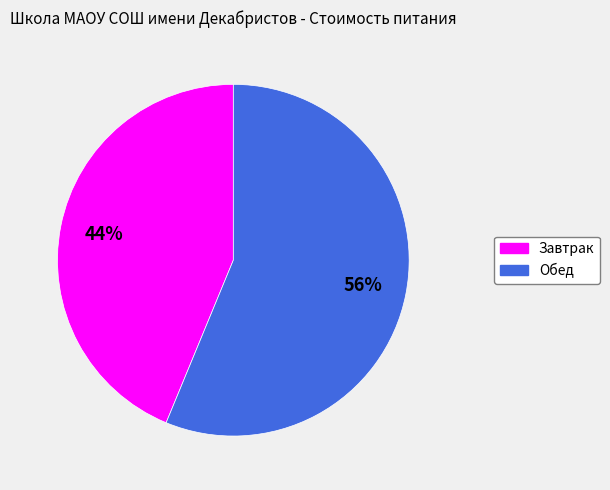

True or false: Обед accounts for 65% of the total.

False